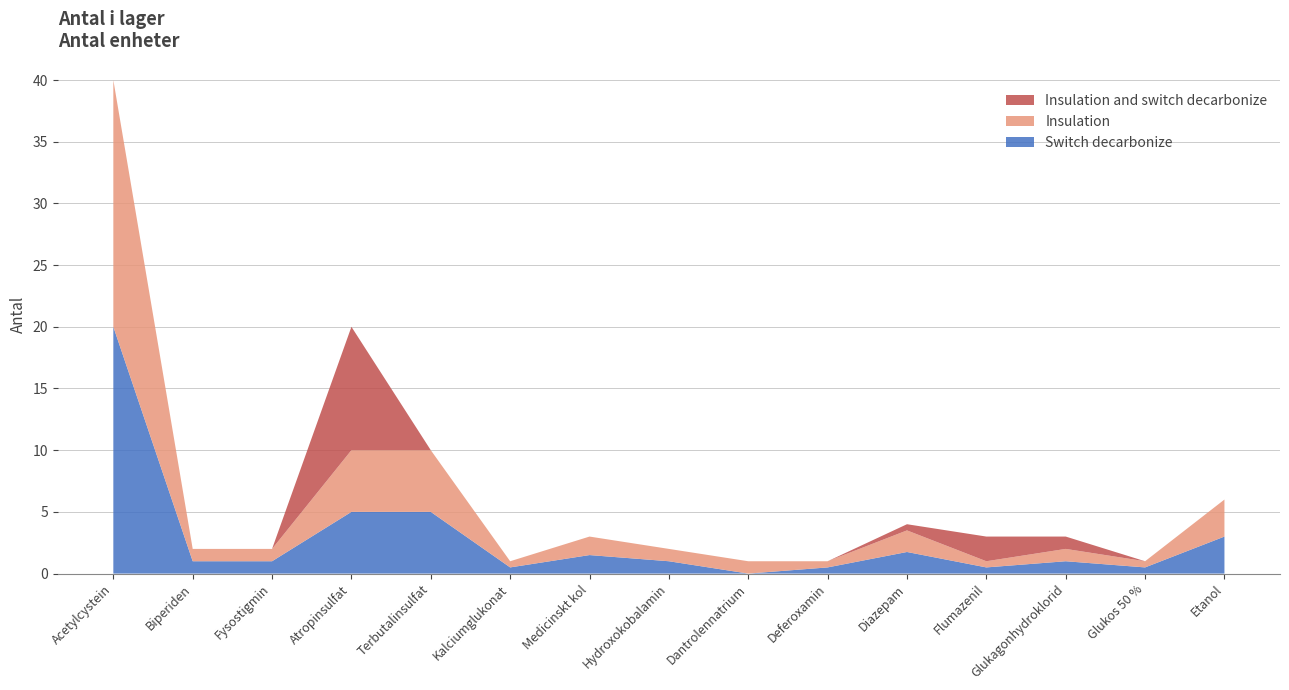

The Switch decarbonize series shows 8.8 at Terbutalinsulfat. True or false?

False